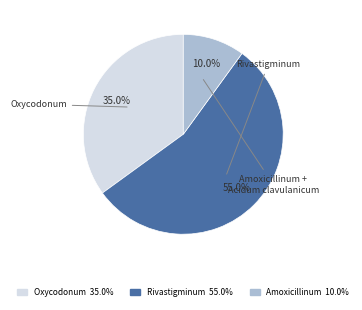

Rank the categories by value from highest to lowest.

Rivastigminum 55.0%, Oxycodonum 35.0%, Amoxicillinum 10.0%